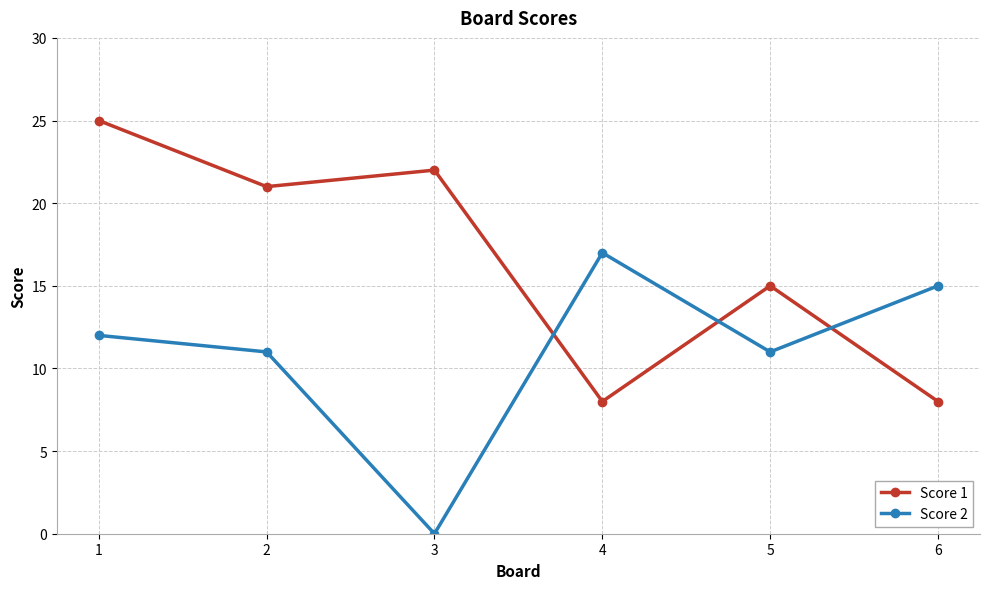

How many lines are shown in the chart?

2